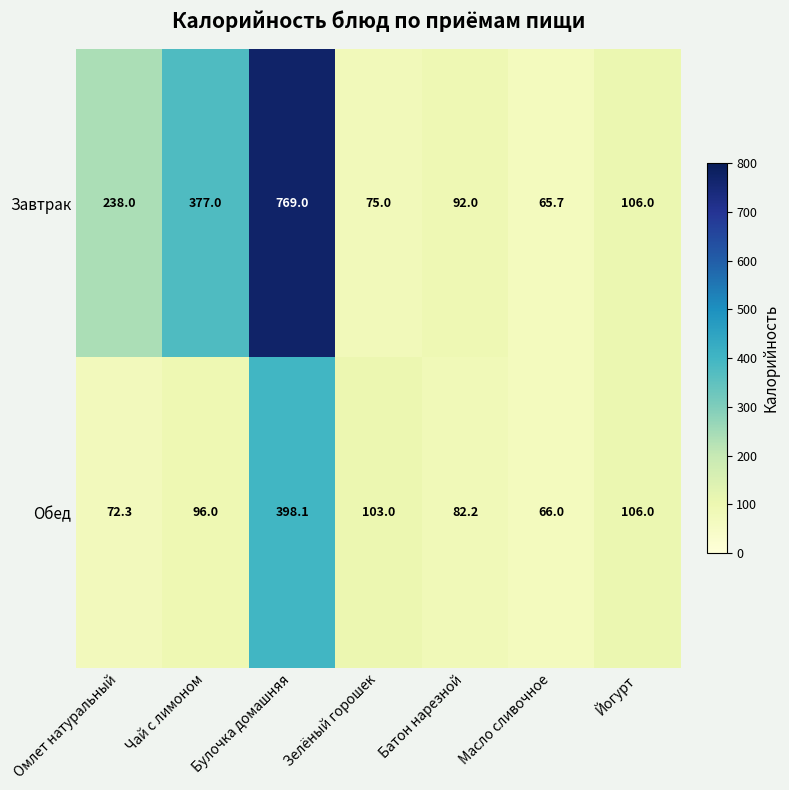

True or false: Завтрак has a value of 130.4 at Зелёный горошек.

False